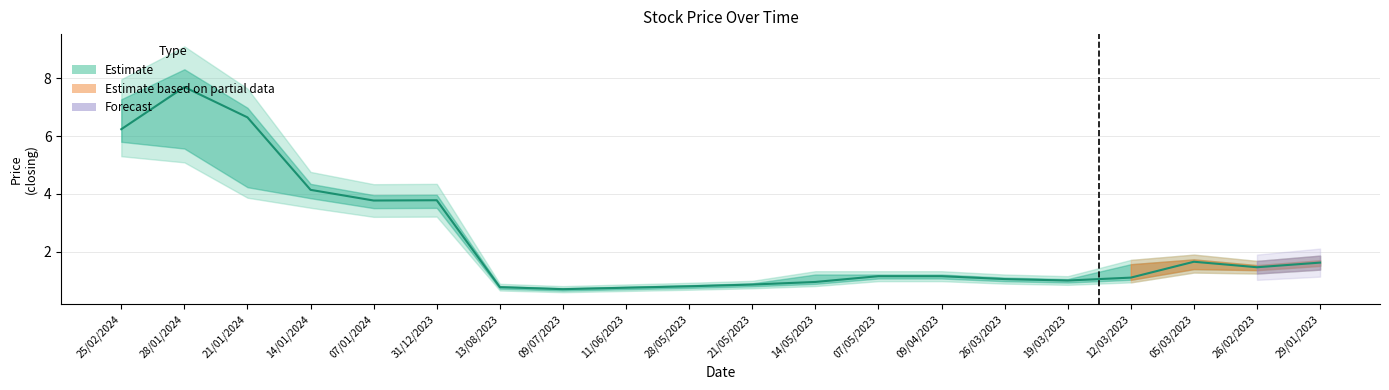

The value at 14/01/2024 is 1.1. True or false?

False